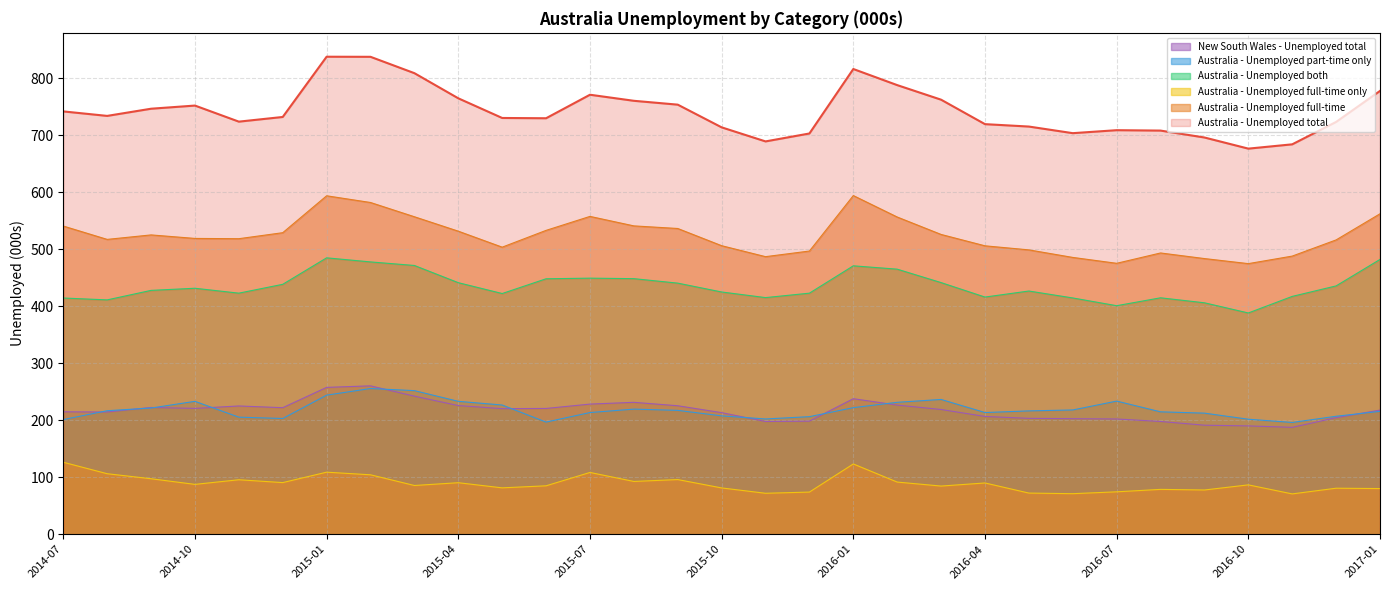

Which category has the lowest value in the New South Wales - Unemployed total series?

2016-11